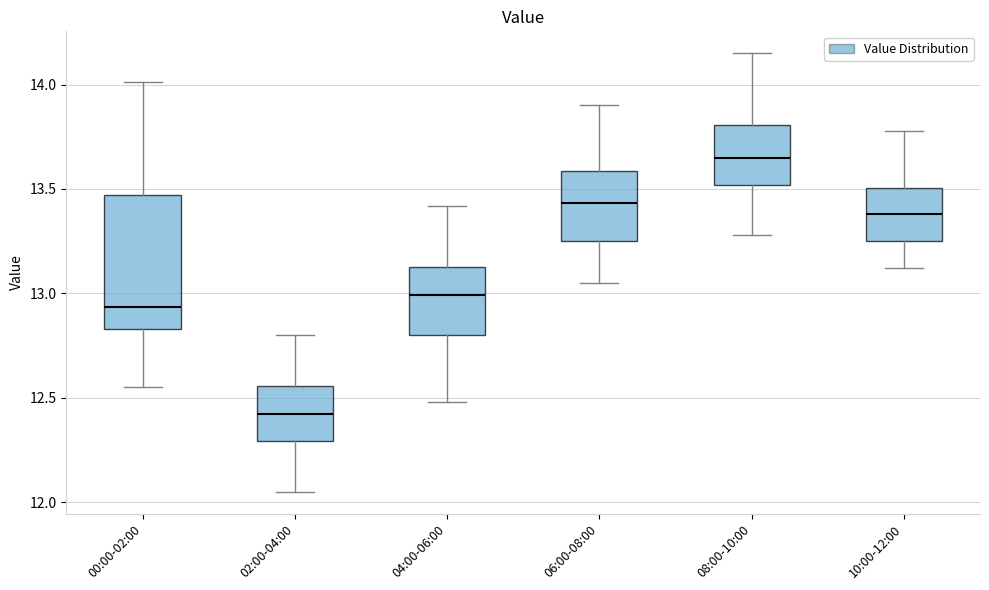

Which box's median line is the lowest?

02:00-04:00